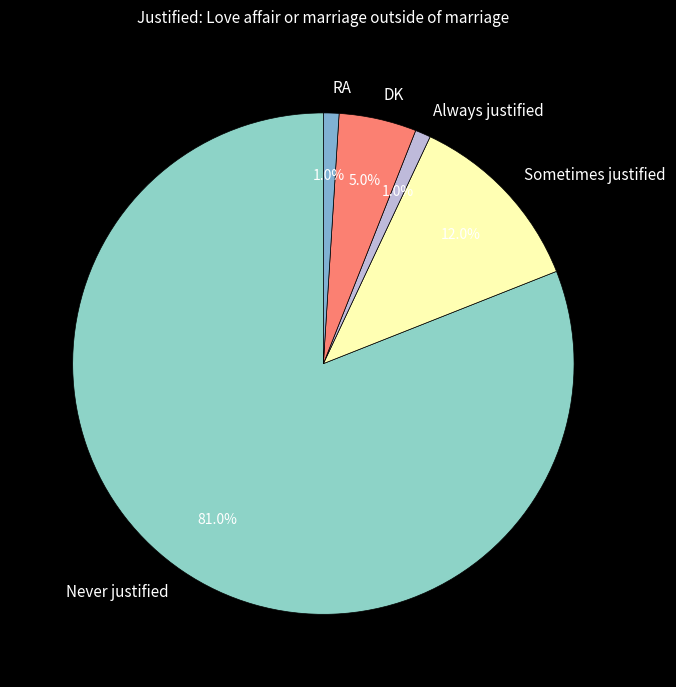

To the nearest percent, what is the difference between the largest and smallest slice percentages?

80%